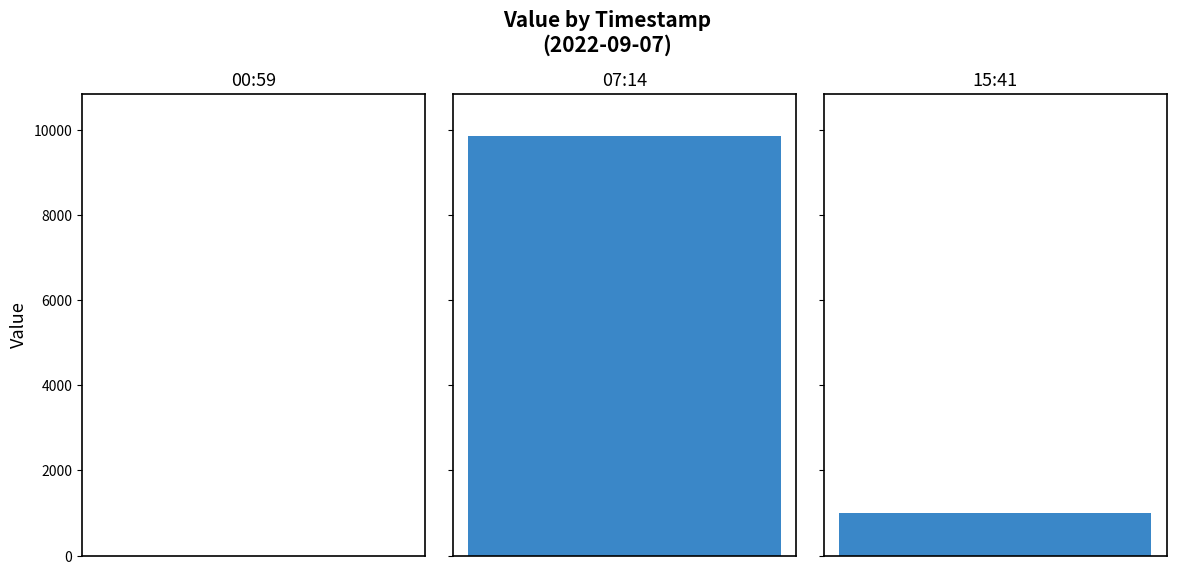

The chart shows a value of 9864 at 2022-09-07T07:14:06.208Z. True or false?

True